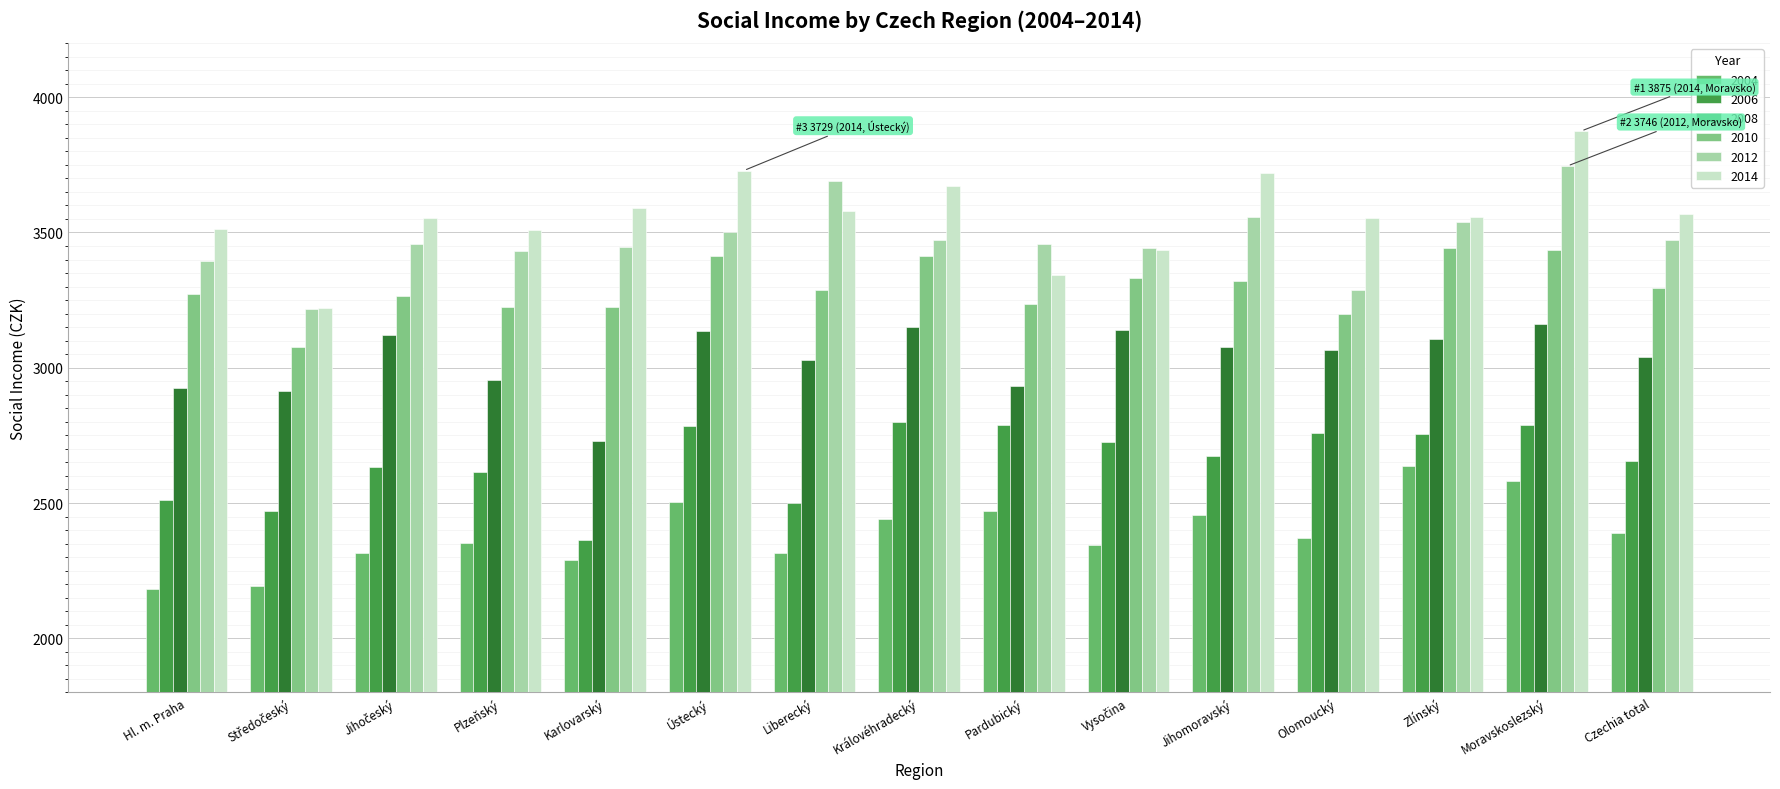

Is the value of 2014 at Plzeňský greater than the value of 2012 at Liberecký?

No